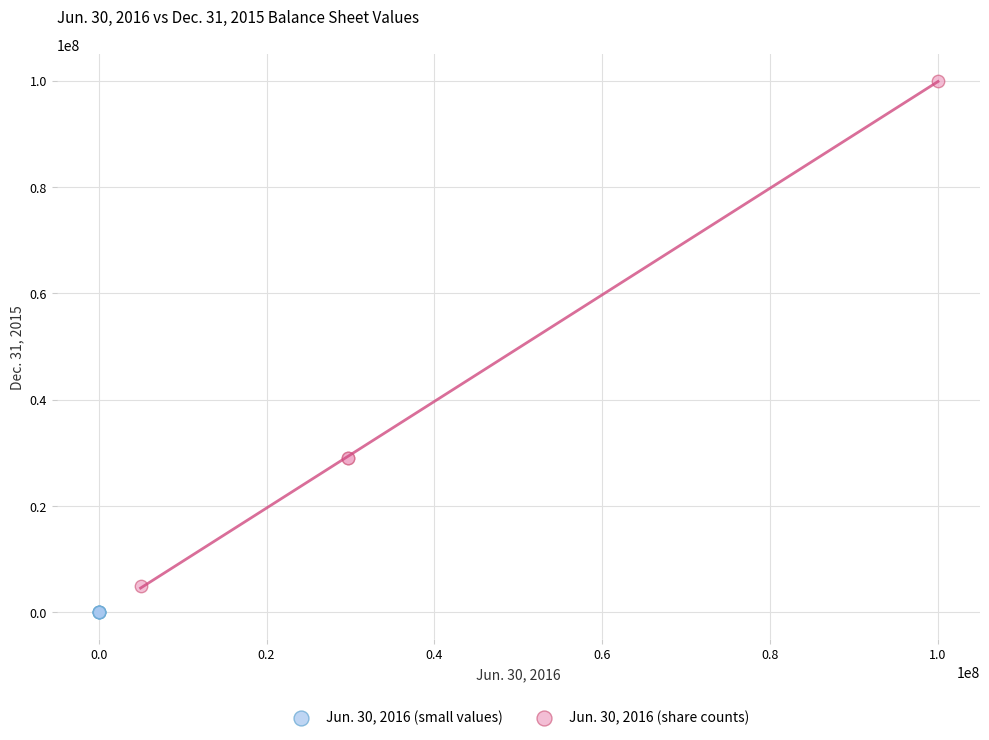

Which series reaches the minimum Y coordinate?

Jun. 30, 2016 (small values)